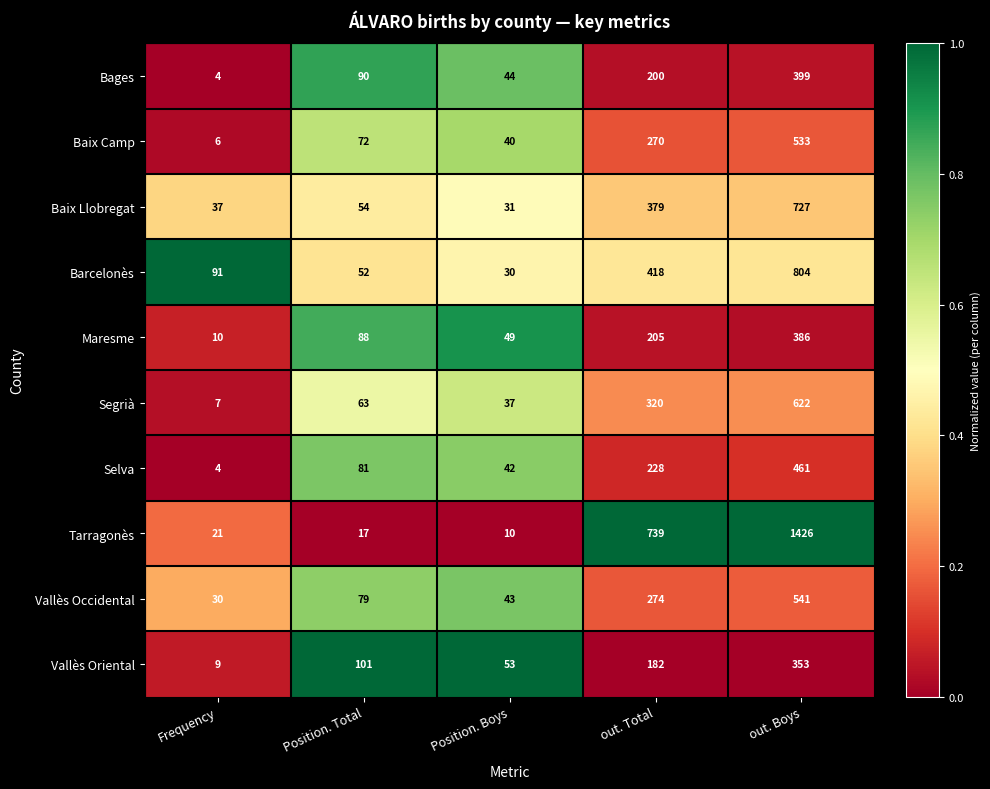

Read the Baix Llobregat value at Position. Total.

54